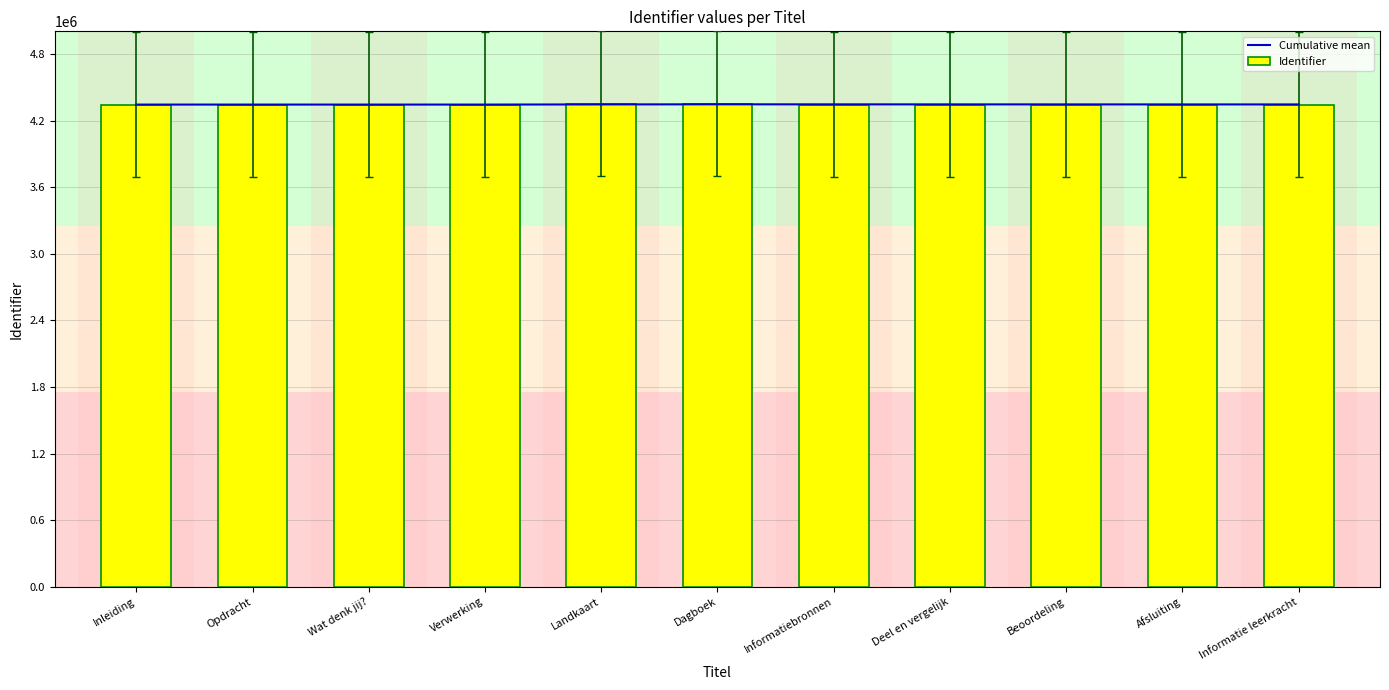

Reading right to left, extract all data points from this chart.

Cumulative mean: 4346535.5	4346665.1	4346823.7	4347022.0	4347277.1	4347617.5	4346663.4	4345232.5	4345232.0	4345231.5	4345231.0
Identifier: 4345239.0	4345238.0	4345237.0	4345236.0	4345235.0	4352388.0	4352387.0	4345234.0	4345233.0	4345232.0	4345231.0